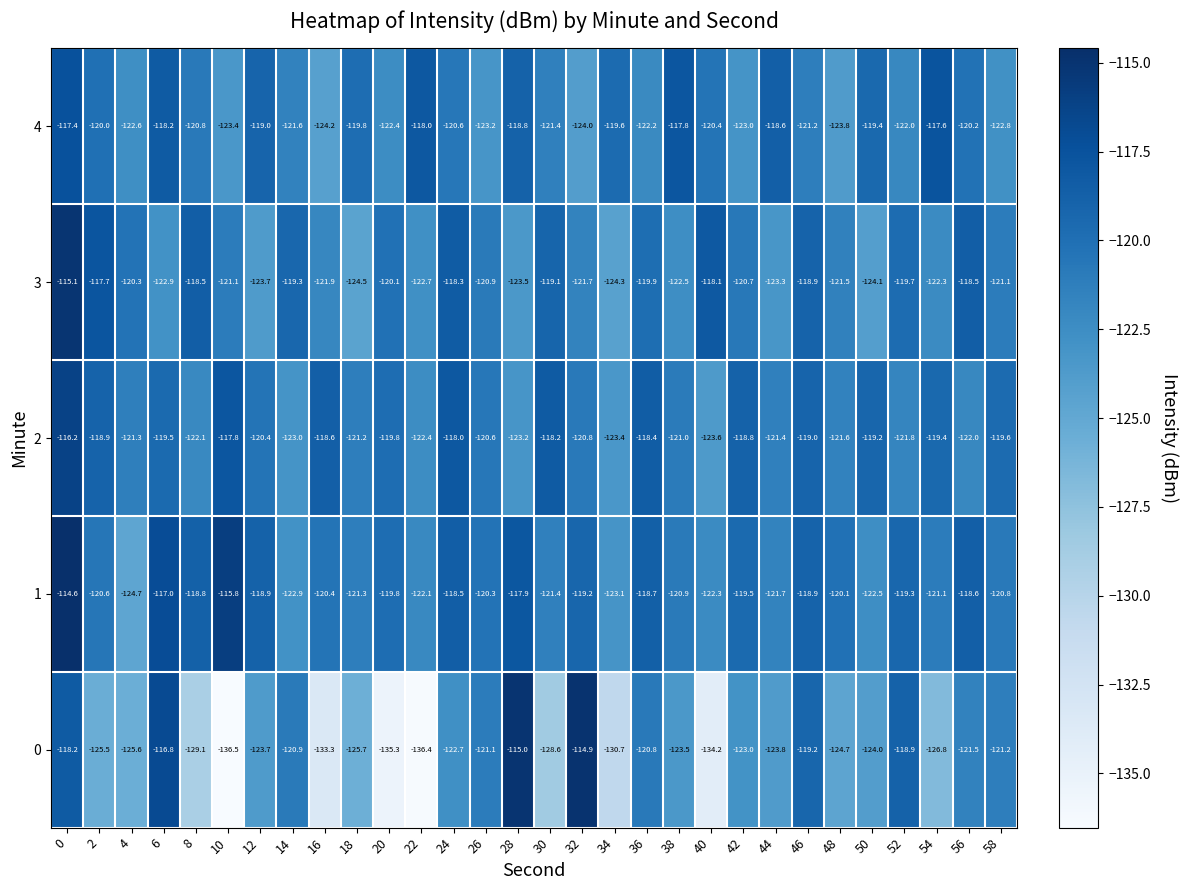

True or false: 2 has a value of -158.7 at 32.

False